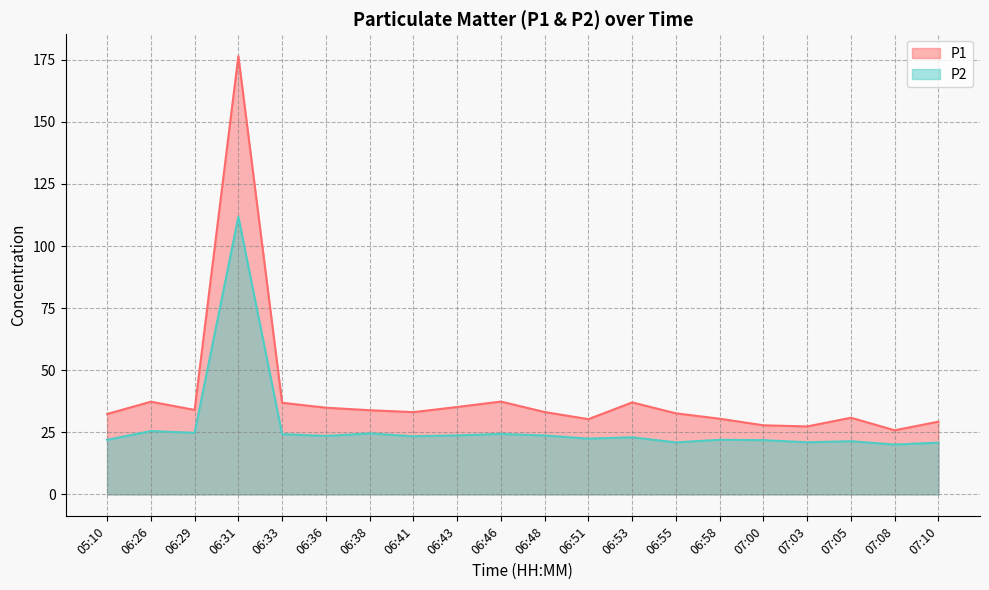

True or false: P1 and P2 cross at least once.

False